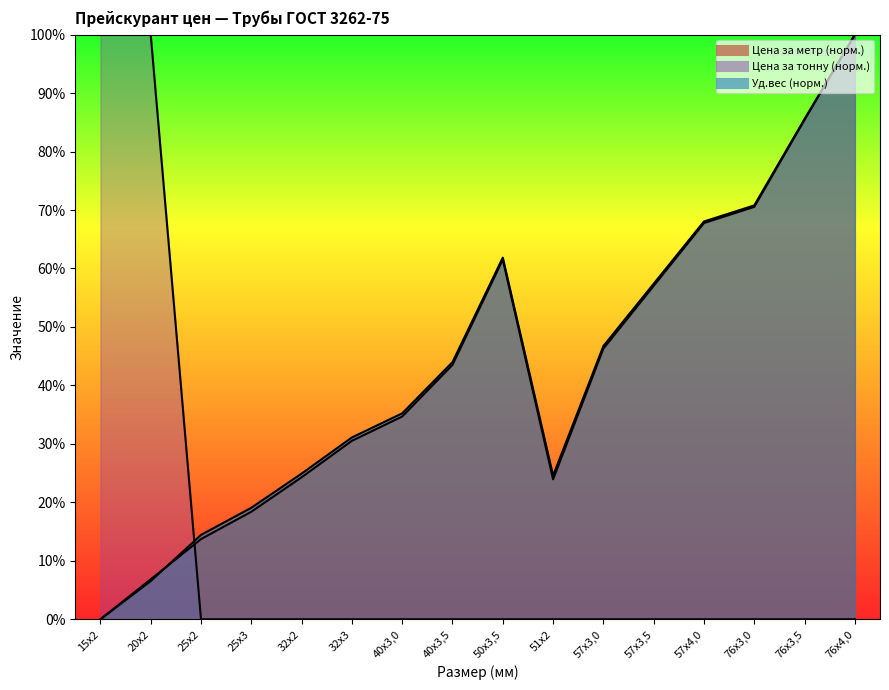

At 15х2, list the series in order from largest to smallest.

Цена за тонну (лев.), Цена за метр (лев.), Уд.вес